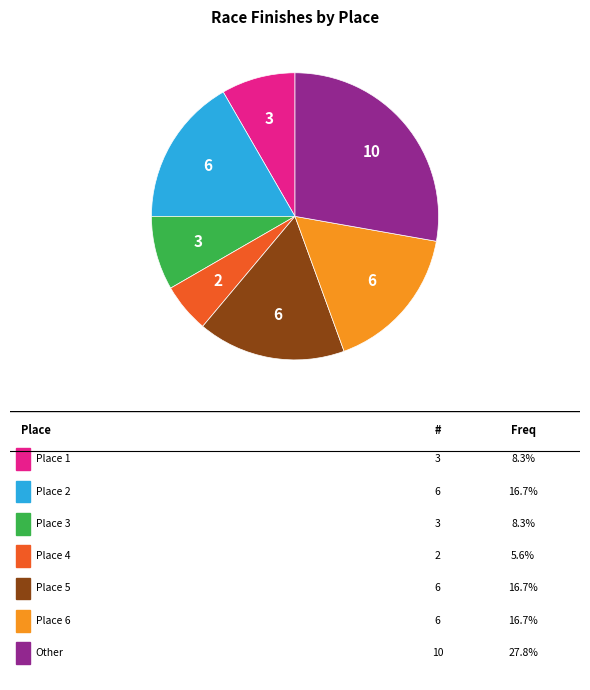

Is there any slice that represents more than half of the pie?

No